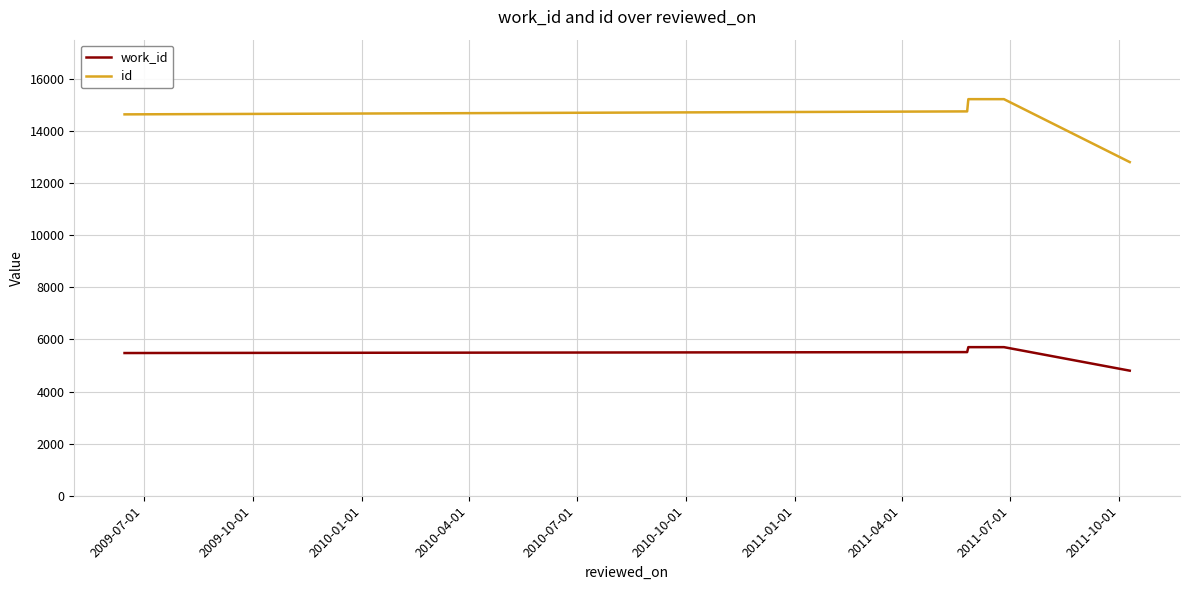

True or false: work_id and id cross at least once.

False